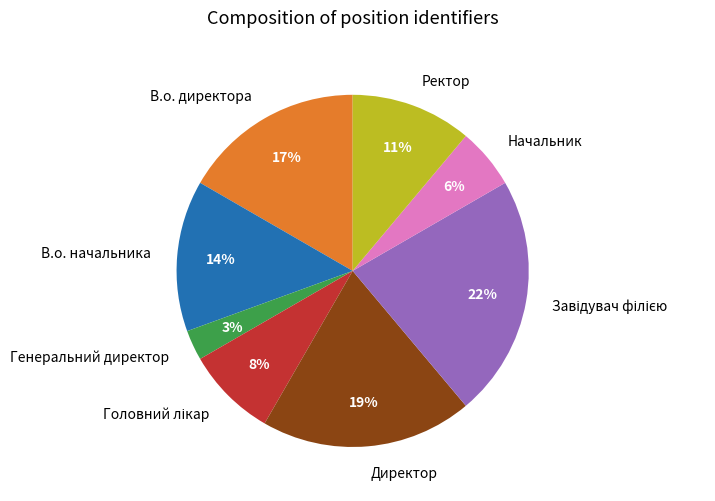

To the nearest percent, what is the difference between the largest and smallest slice percentages?

19%